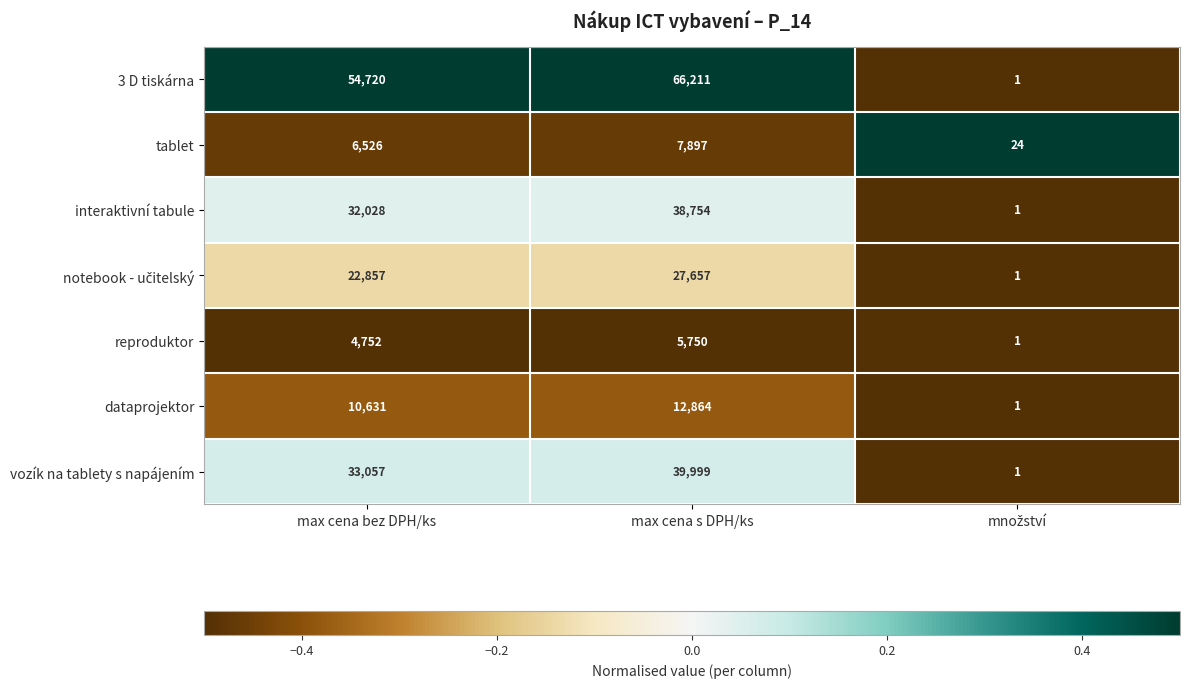

Which series has the widest spread of values?

3 D tiskárna